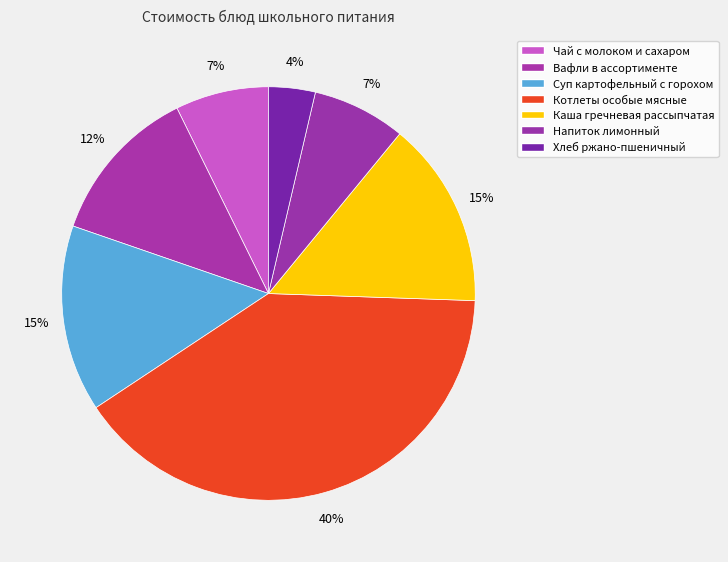

Is there any slice that represents more than half of the pie?

No